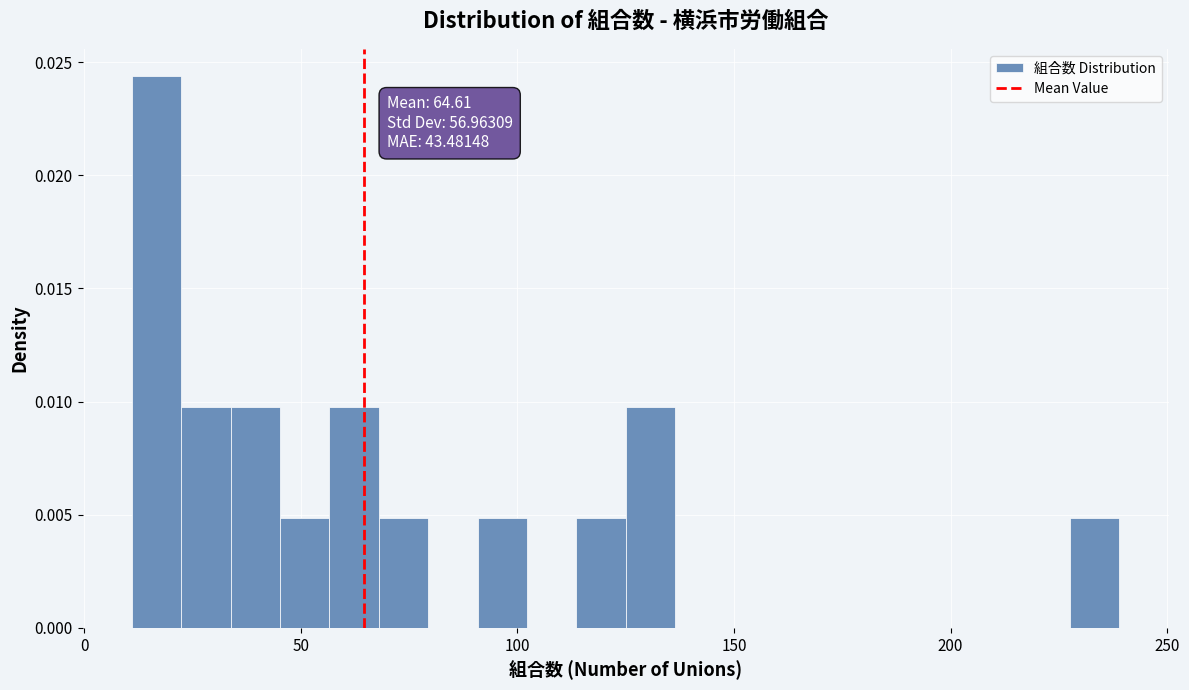

Read against the x-axis, roughly where is the centre of the tallest bar?

15